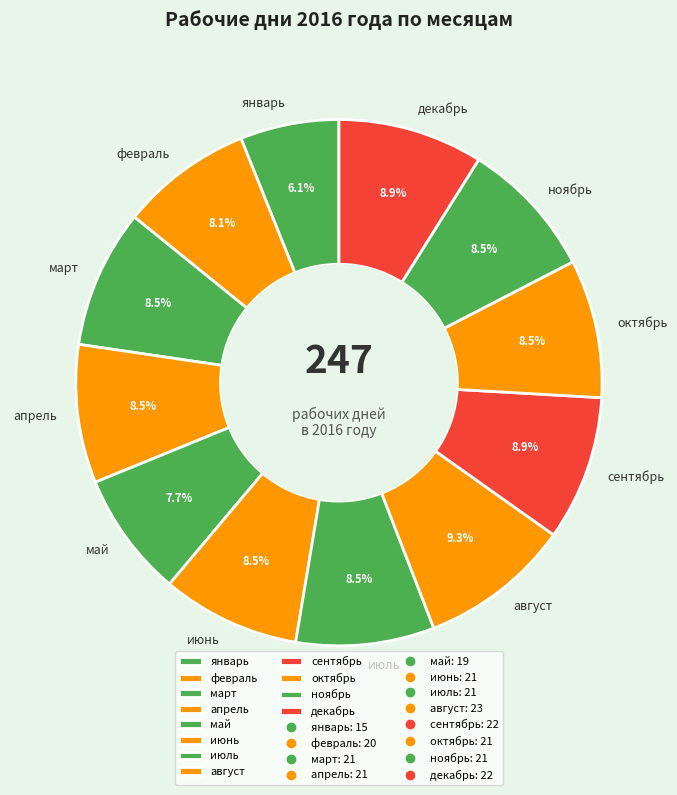

How many segments does this pie chart have?

12